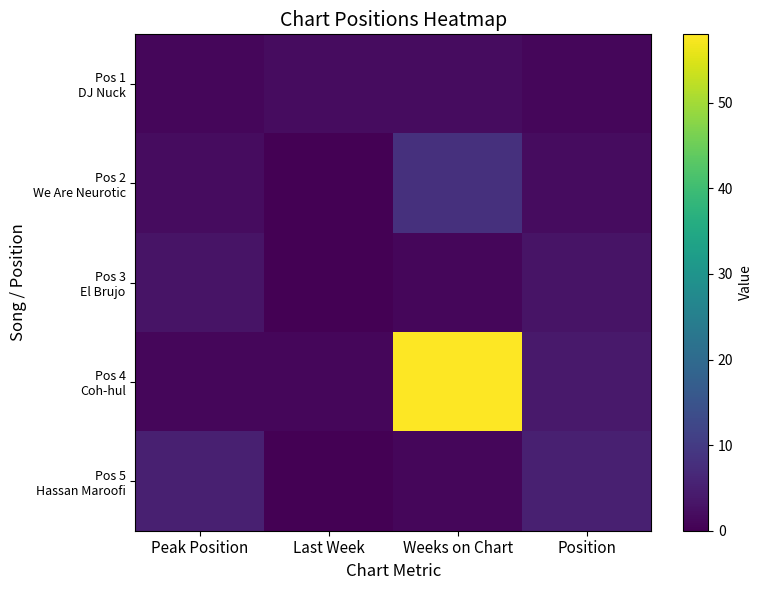

What is the difference between the Pos 2 We Are Neurotic values at Last Week and Peak Position?

2